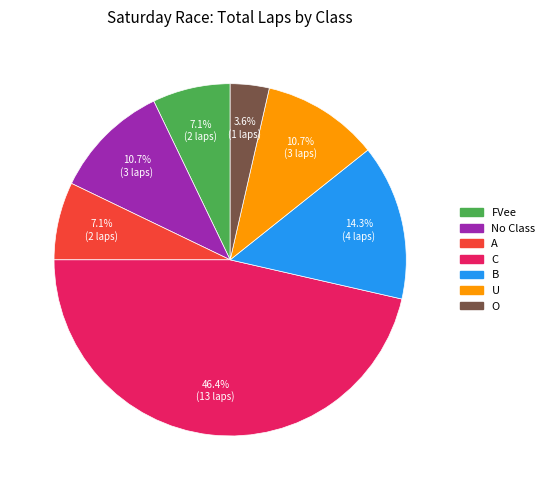

Is there a majority slice in this chart?

No